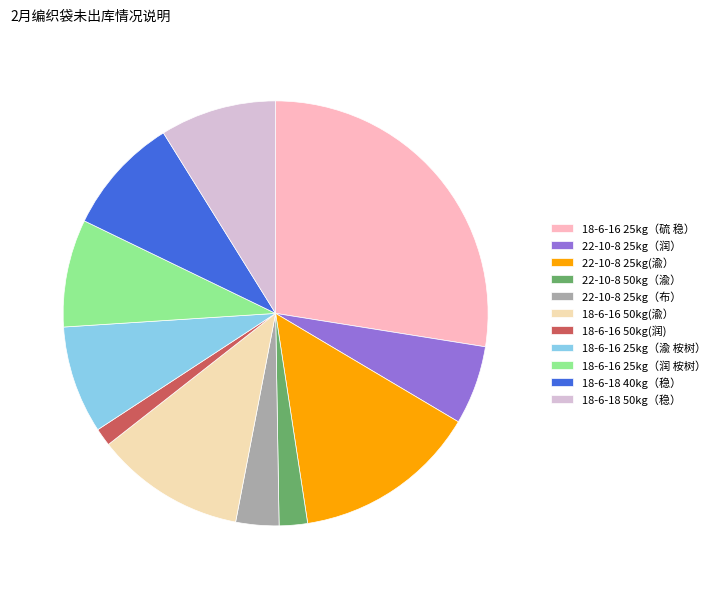

Do 18-6-16 25kg（硫 稳） and 22-10-8 25kg(渝） together represent more than half of the pie?

No